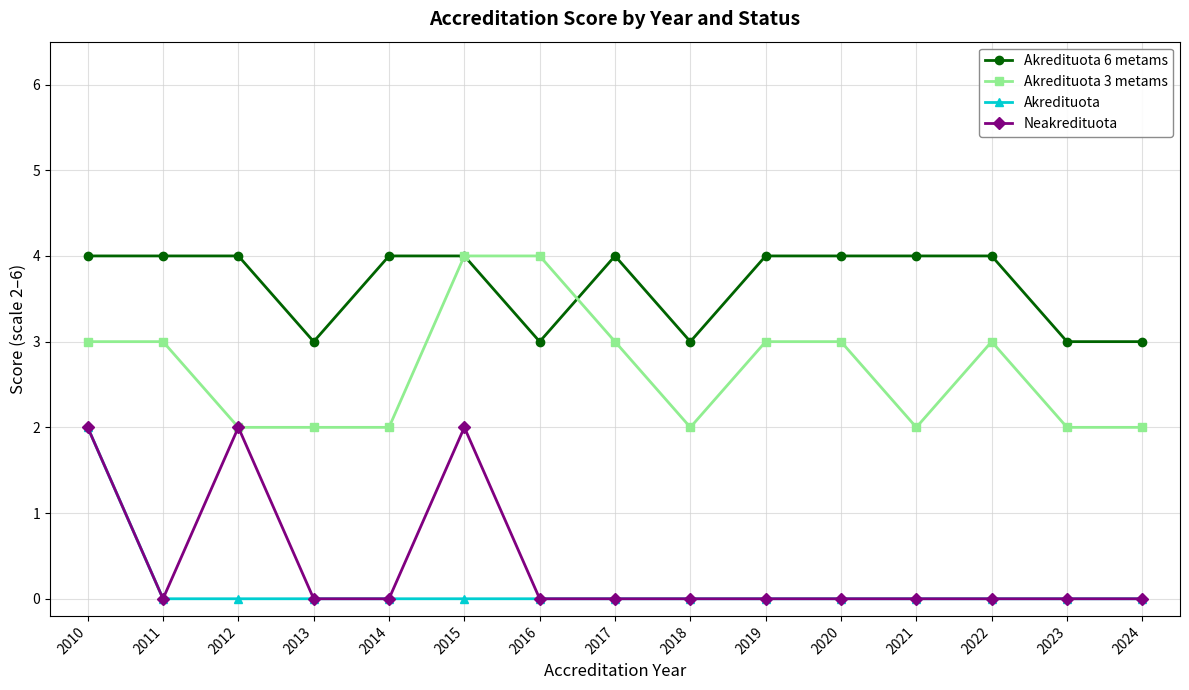

The value of Neakredituota at 2014 is 0. True or false?

True